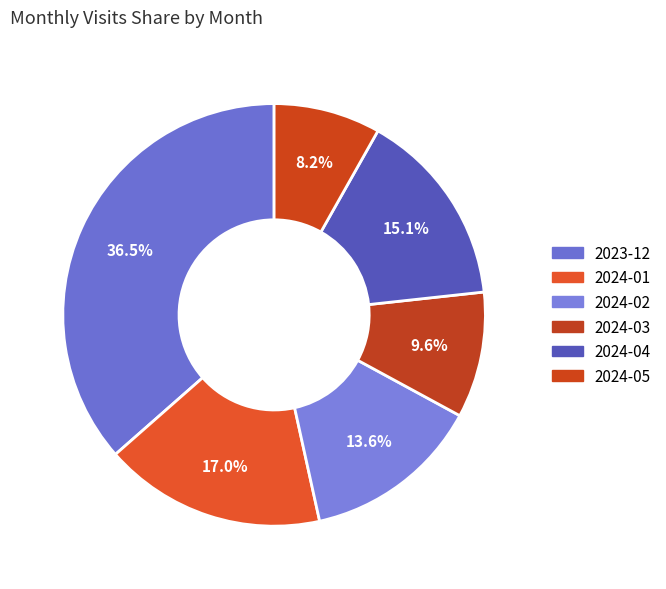

To the nearest percent, what percentage of the pie is 2024-01?

17%